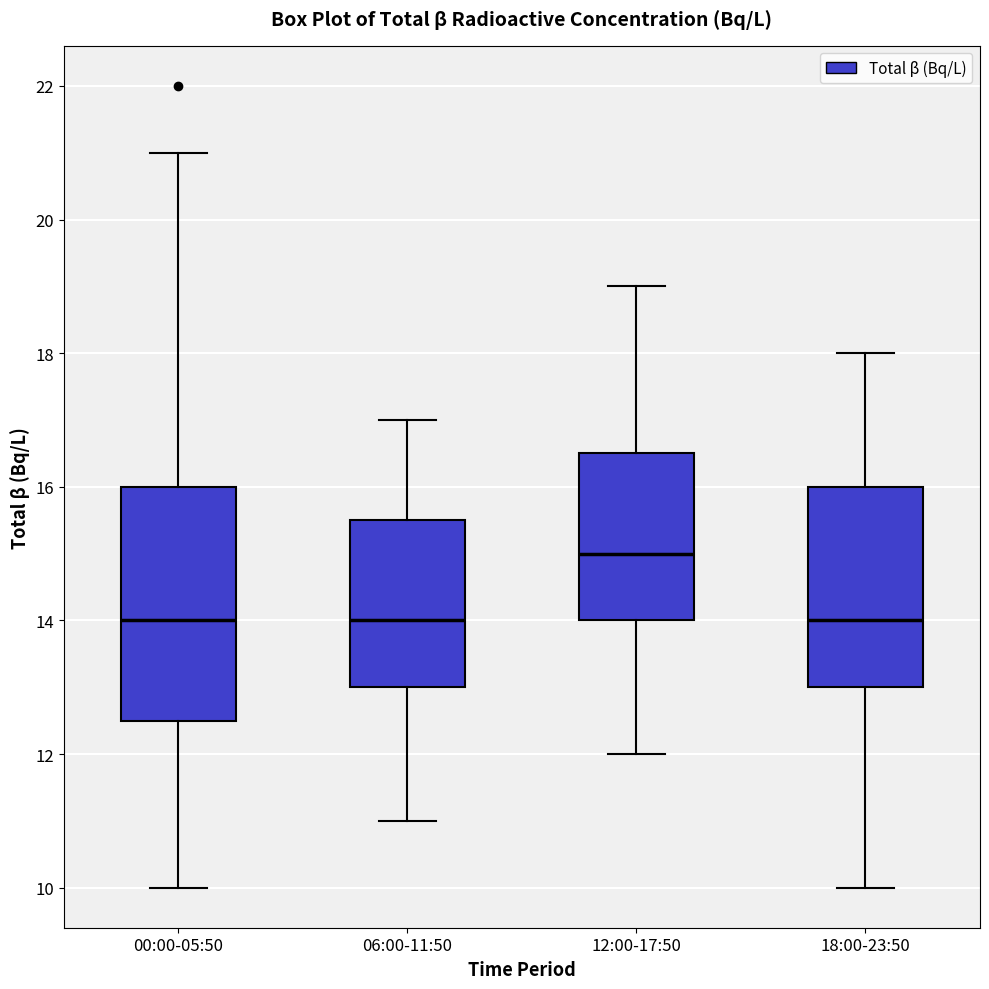

Reading left to right, read every box against the y-axis: the position of its median line, the range the box covers, and the ends of its whiskers. The values are not printed on the chart, so give them approximately, as read against the axis.

00:00-05:50: median 14.0, box 12.6 to 16.0, whiskers 10.0 to 21.0
06:00-11:50: median 14.0, box 13.0 to 15.6, whiskers 11.0 to 17.0
12:00-17:50: median 15.0, box 14.0 to 16.6, whiskers 12.0 to 19.0
18:00-23:50: median 14.0, box 13.0 to 16.0, whiskers 10.0 to 18.0